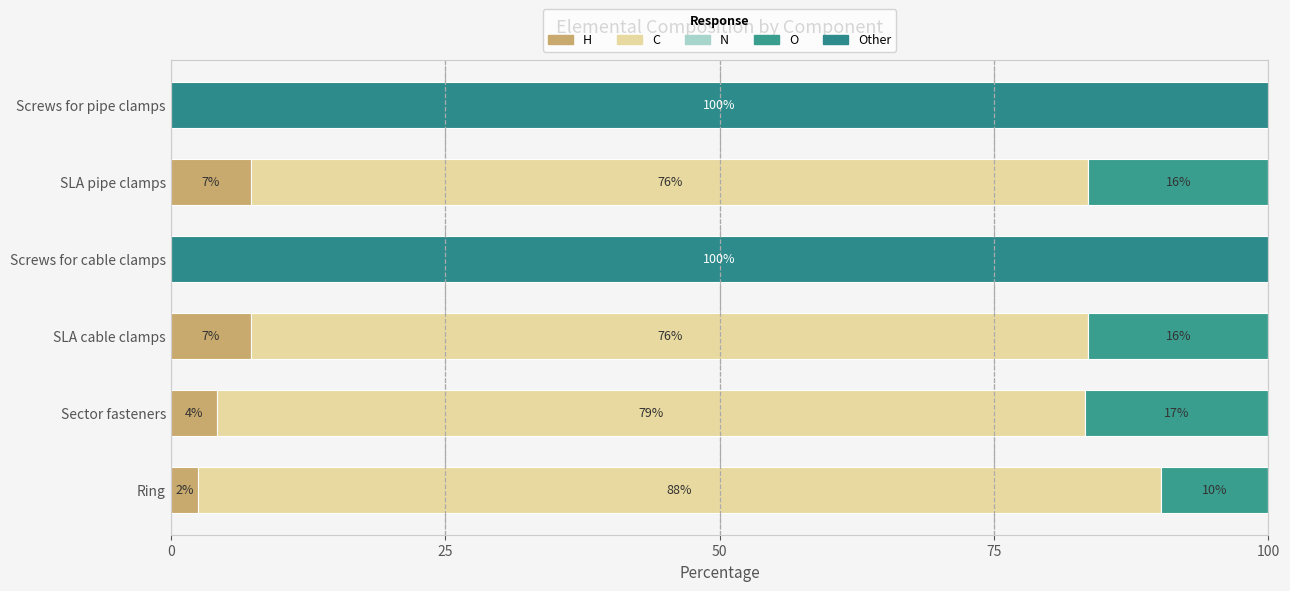

What are all the series names shown in the legend?

H, C, N, O, Other